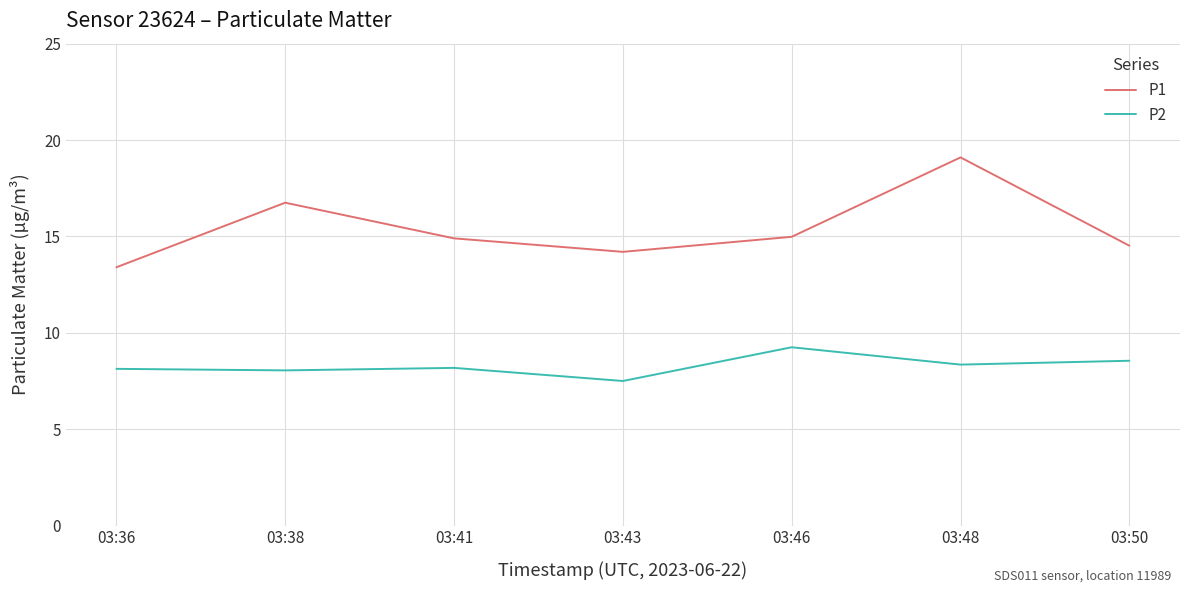

Which series has the largest range (max minus min)?

P1